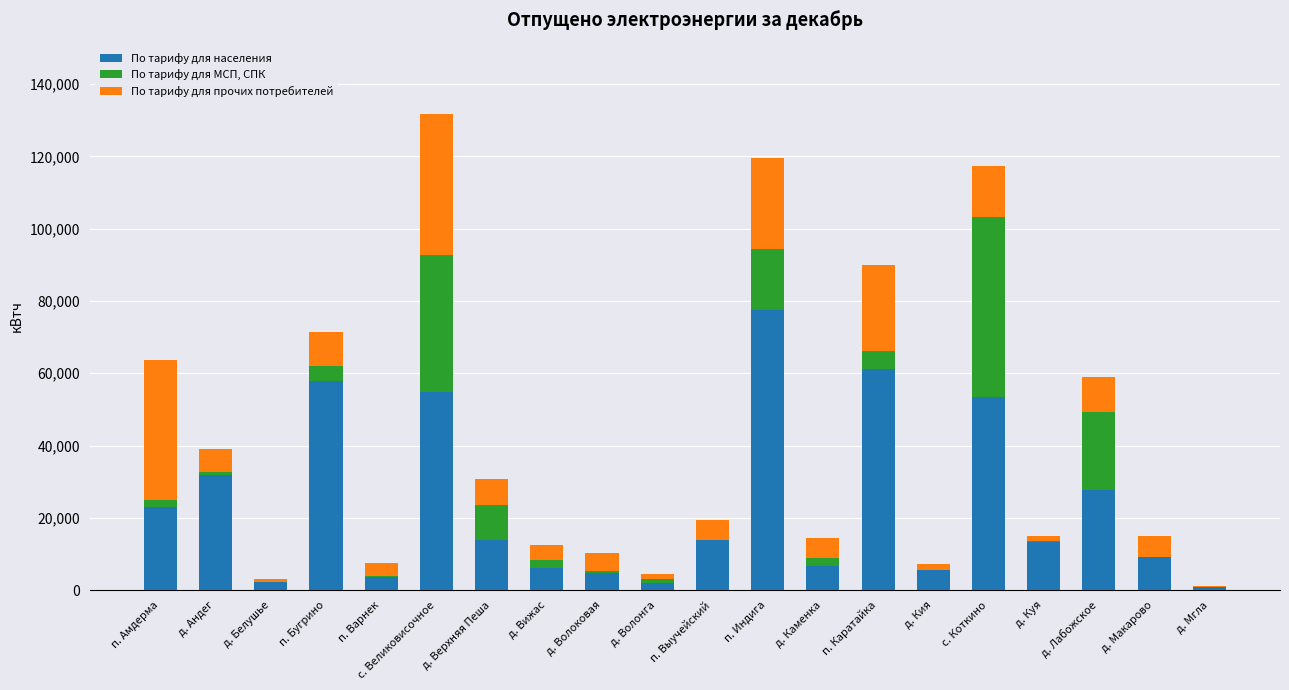

What is the sum of the По тарифу для населения values at д. Белушье and д. Андег?

34175